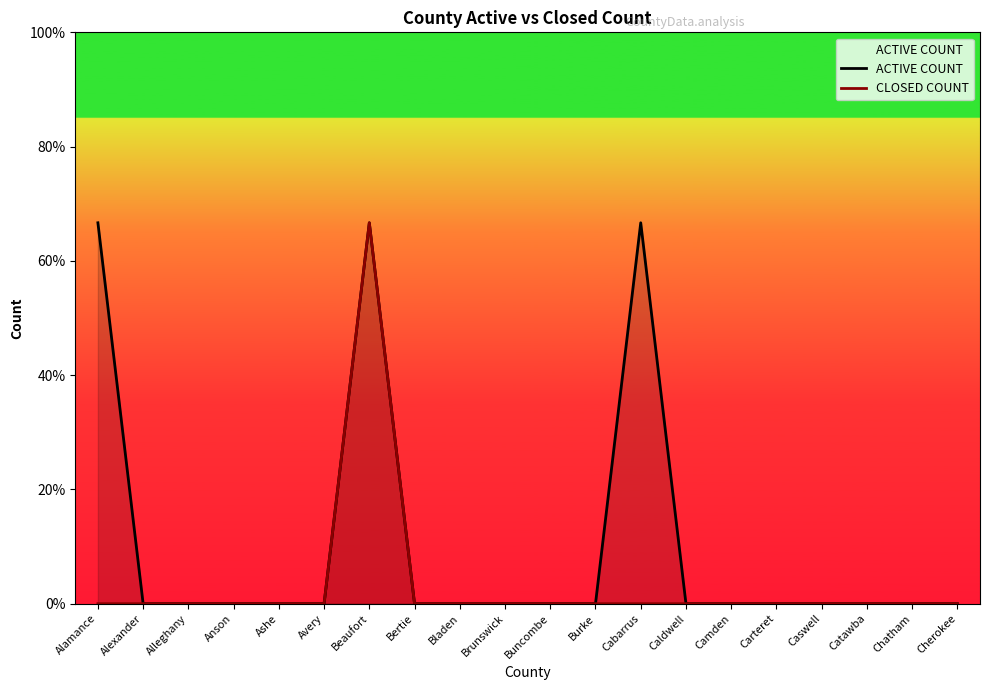

Which series changed the most between Burke and Chatham?

ACTIVE COUNT